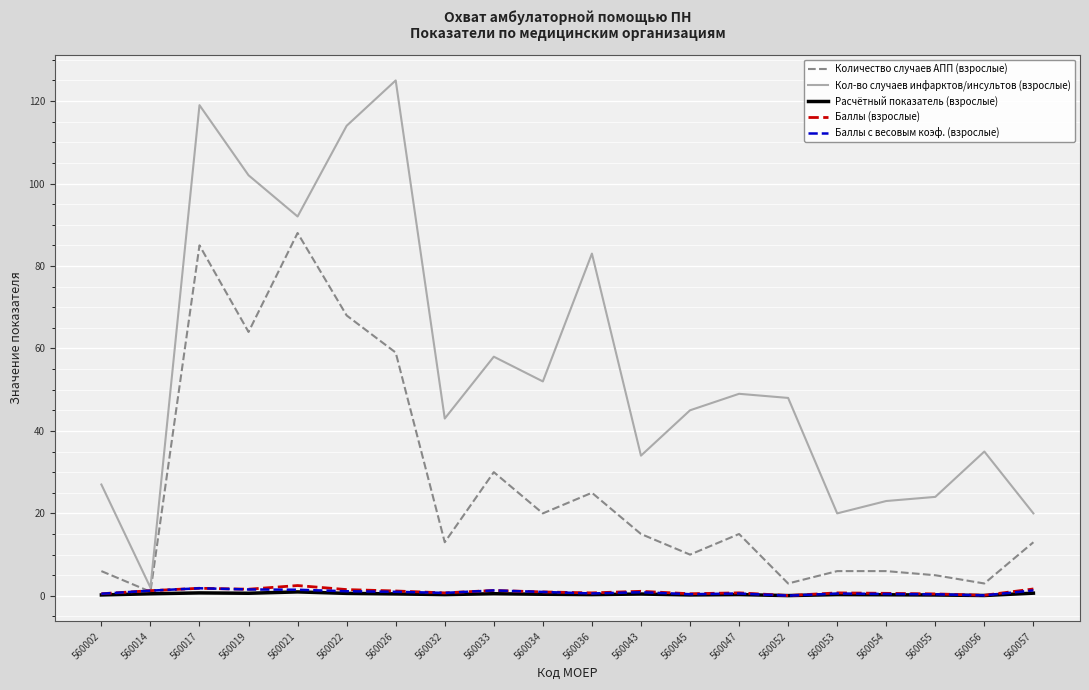

In Расчётный показатель (взрослые), how many points are lower than both neighbors (excluding endpoints)?

6